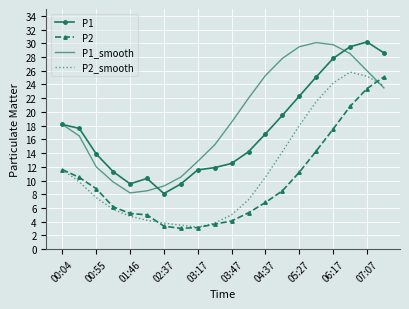

True or false: P1 and P2_smooth intersect in this chart.

False